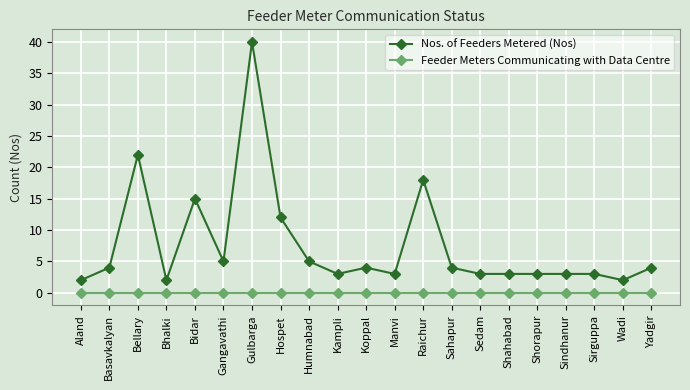

True or false: Nos. of Feeders Metered (Nos) and Feeder Meters Communicating with Data Centre intersect in this chart.

False